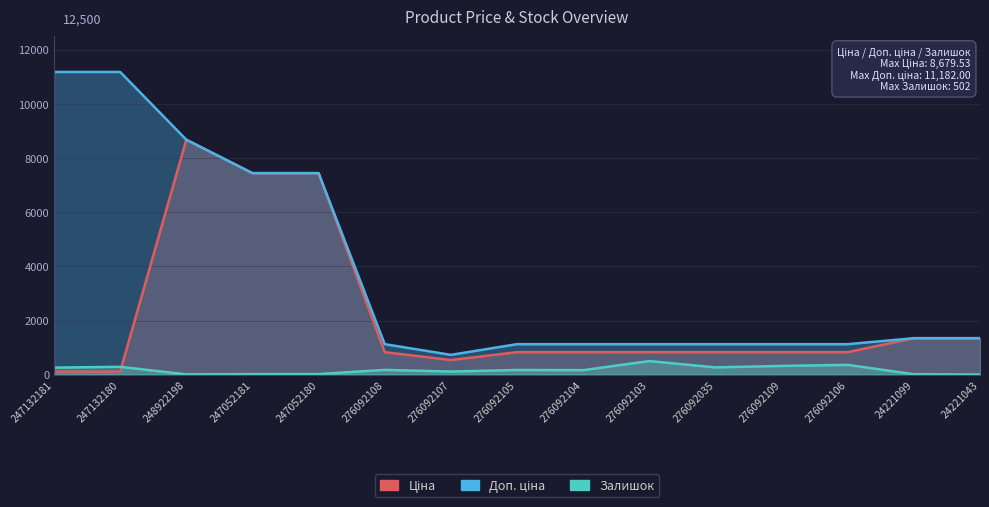

What position from the left is 276092107?

7